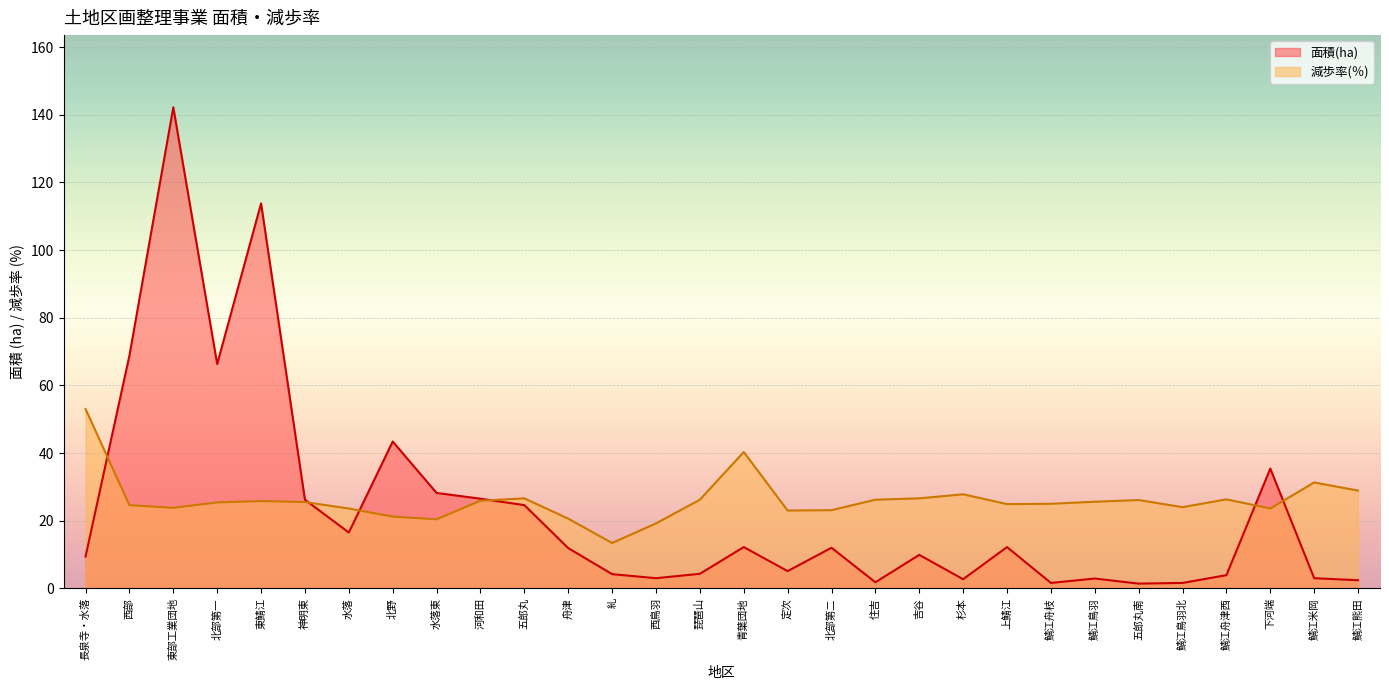

How many lines are shown in the chart?

2